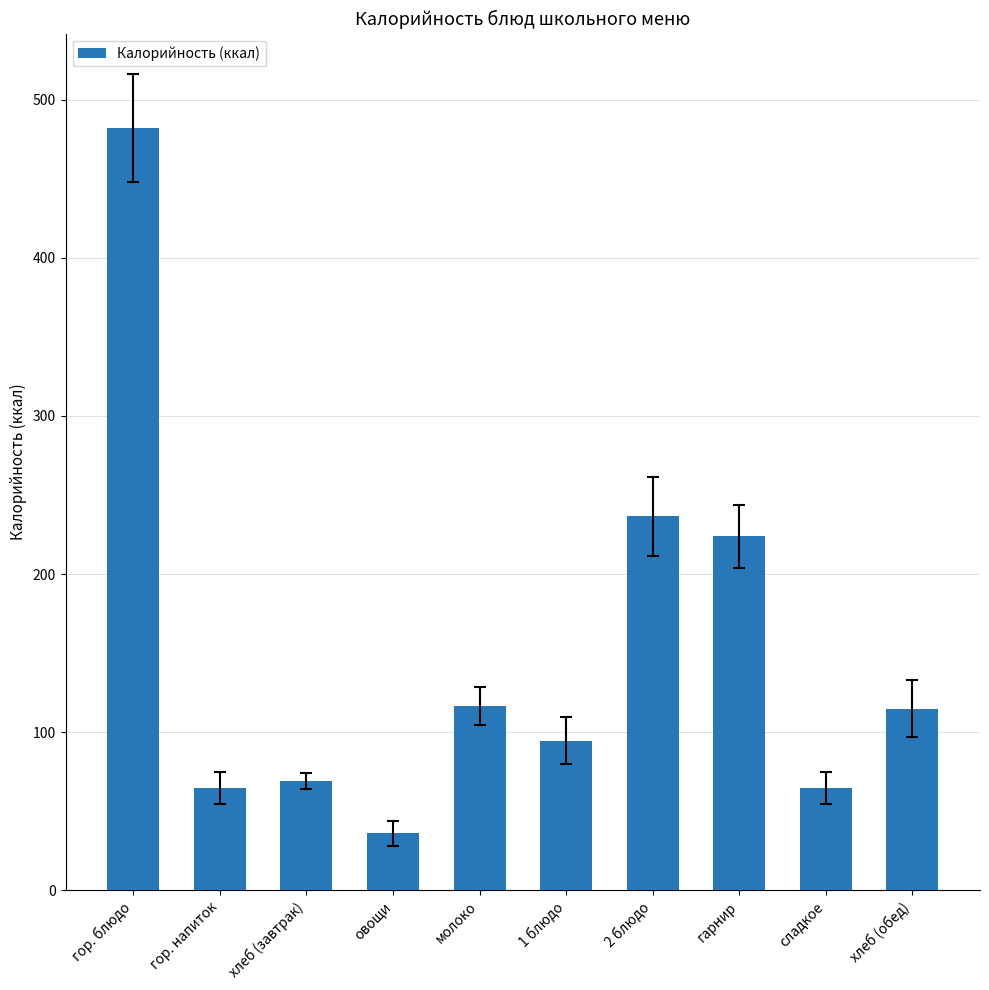

What is the value of the 3rd bar from the left?

68.9